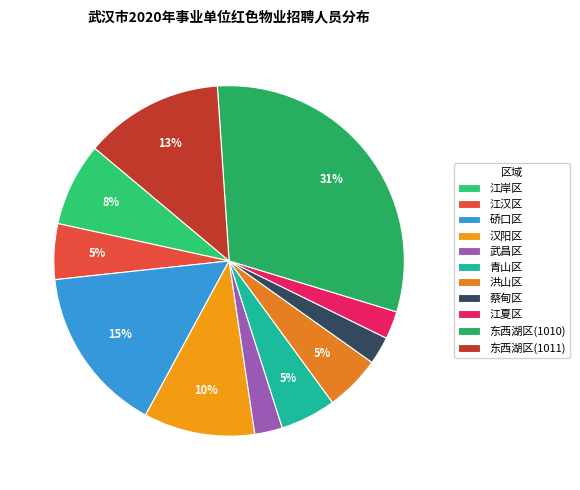

How many slices are in this pie chart?

11